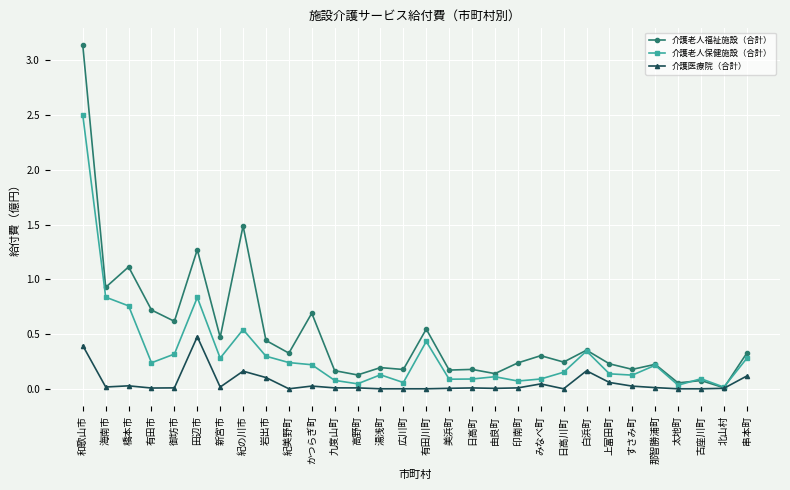

What are all the series names shown in the legend?

介護老人福祉施設（合計）, 介護老人保健施設（合計）, 介護医療院（合計）